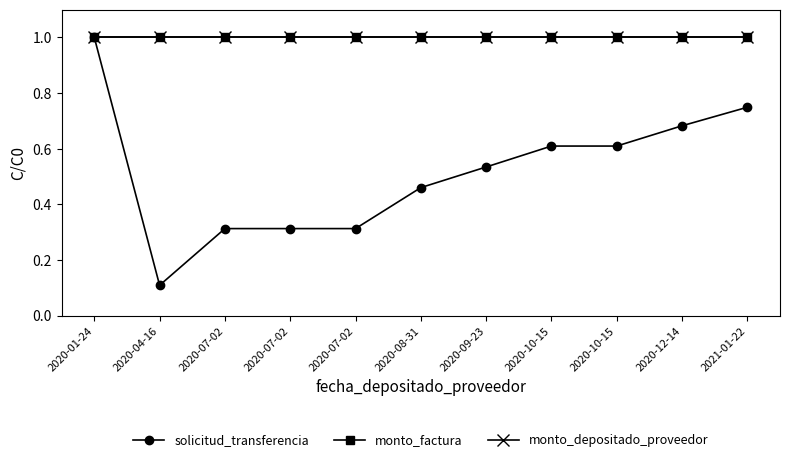

Is this an area chart (filled region under the line)?

No